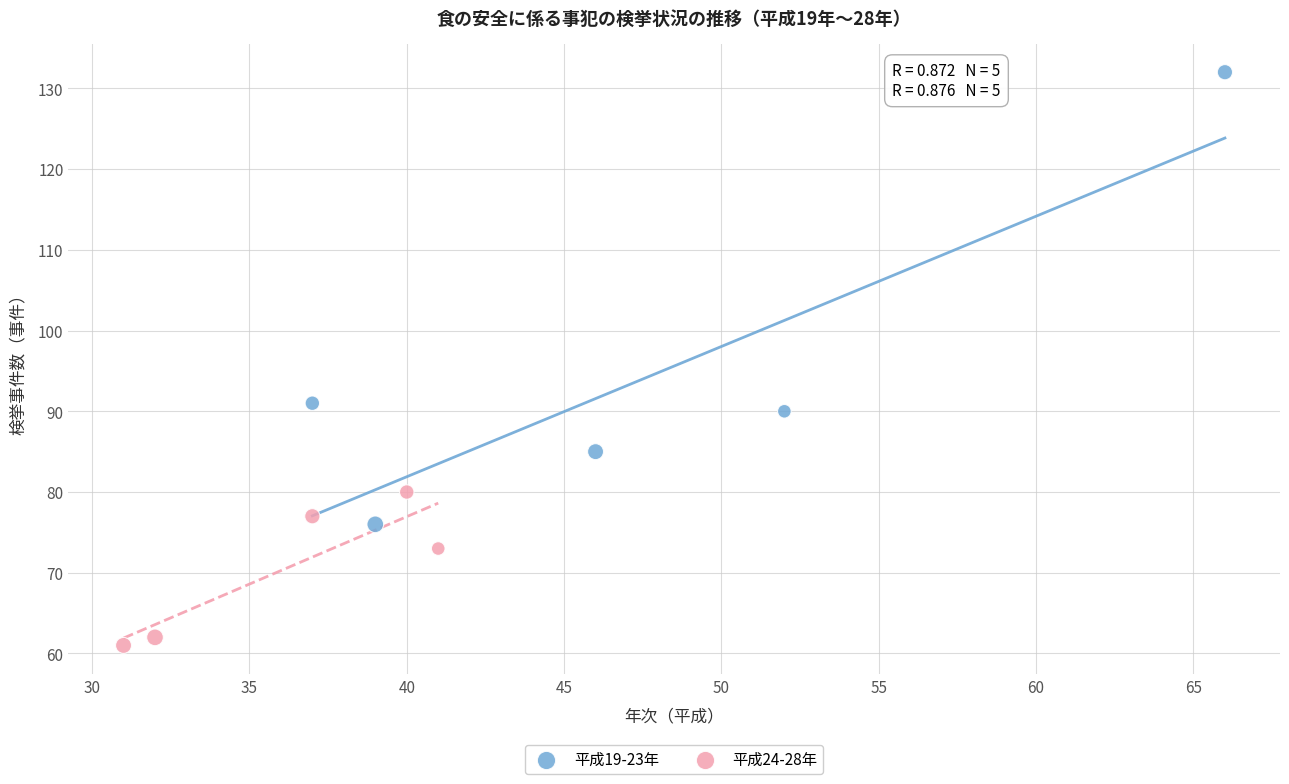

Which series reaches the maximum Y coordinate?

平成19-23年